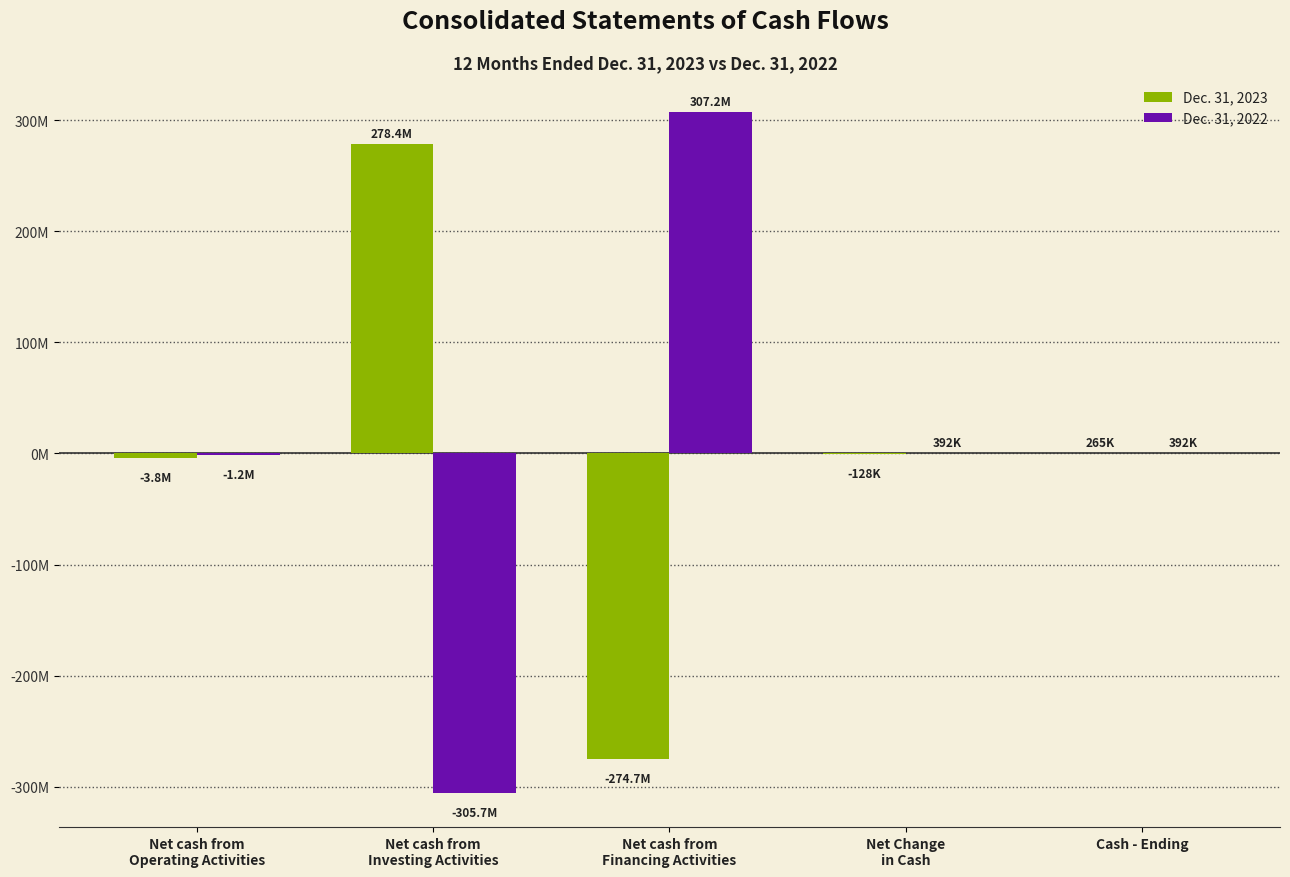

Are the bars horizontal?

No